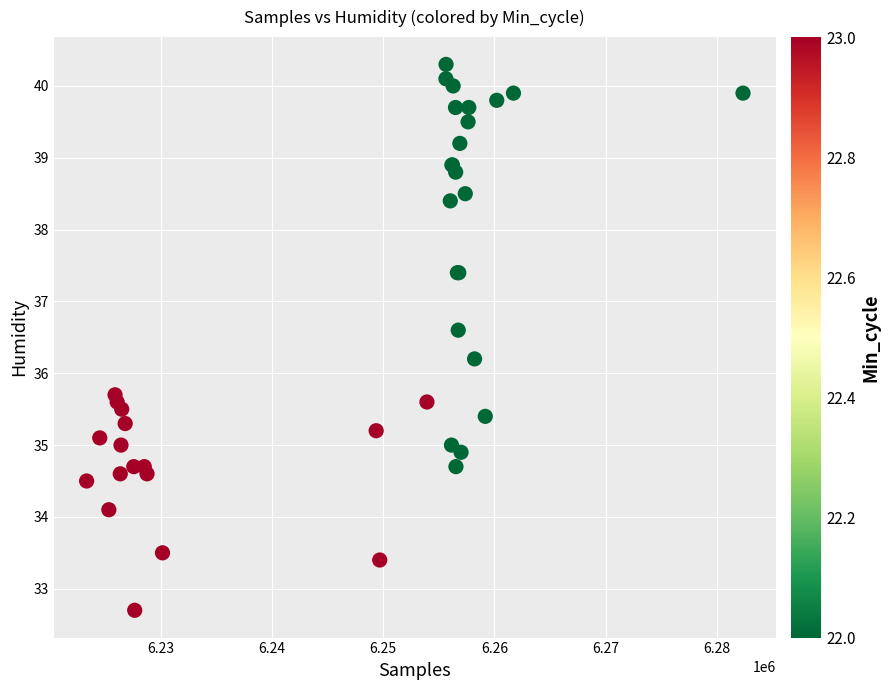

What Y value in the scatter plot is closest to 36?

36.2